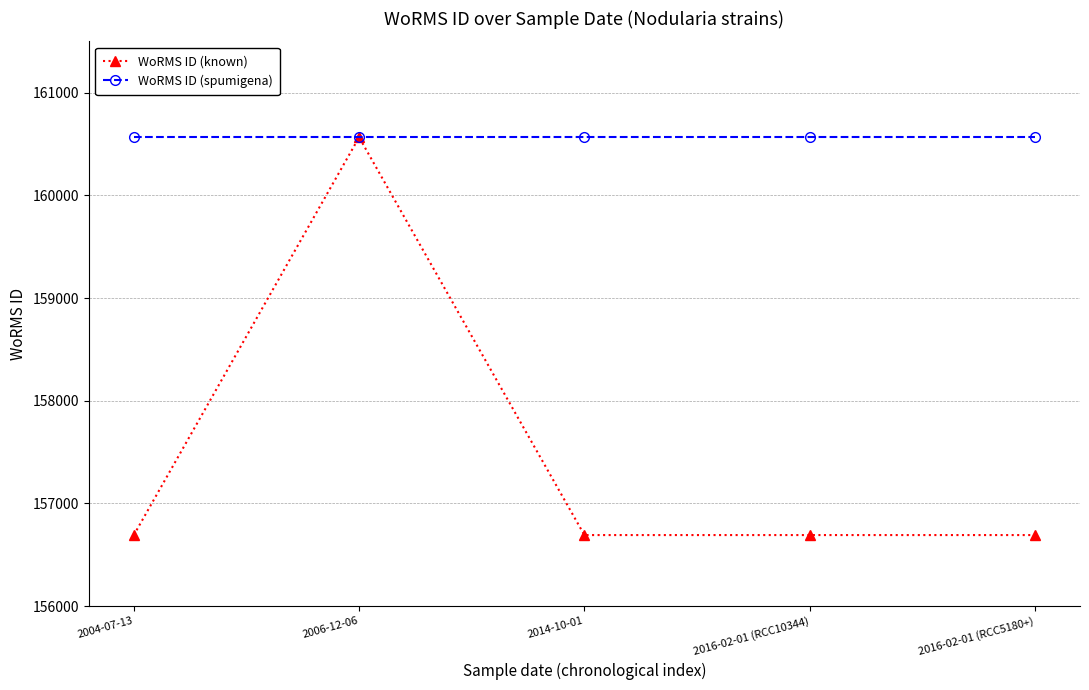

What is the difference between the highest and lowest values at 2014-10-01?

3874